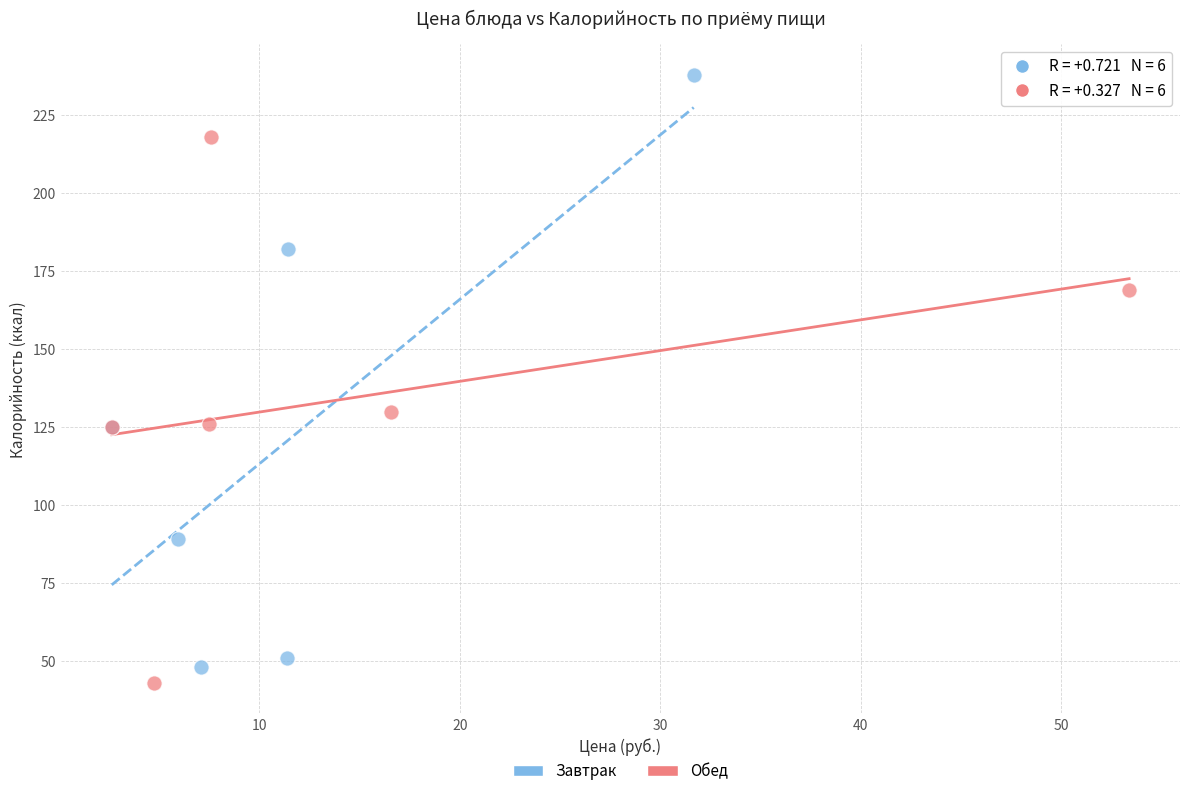

Which series contains the highest Y value?

Завтрак